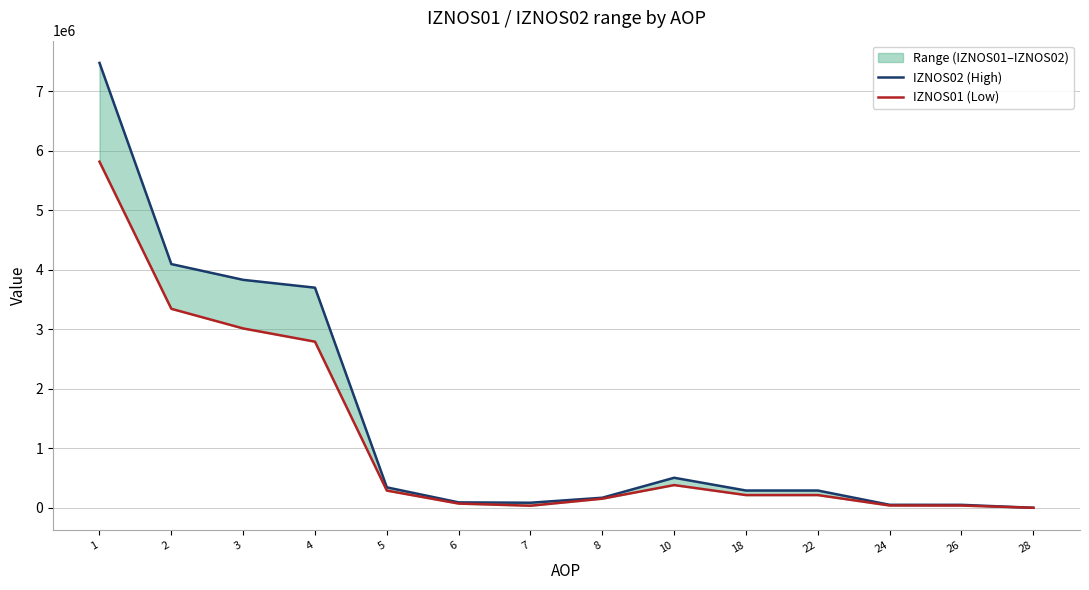

True or false: IZNOS01 (Low) and IZNOS02 (High) intersect in this chart.

False